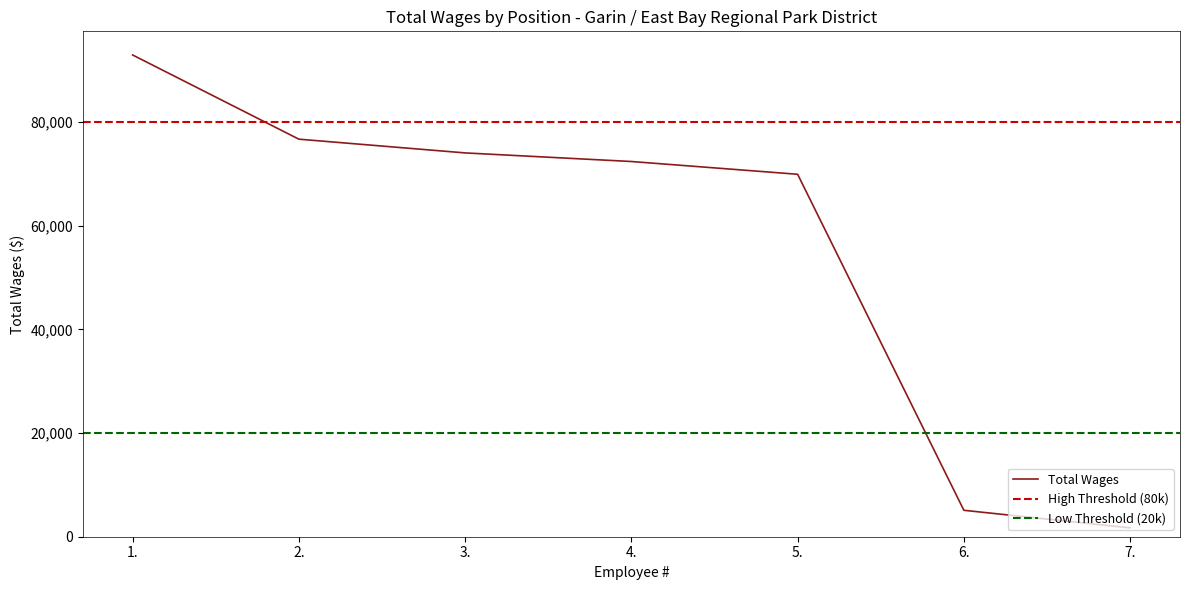

Approximately how many times larger is the value at 6. compared to 3.?

0.1